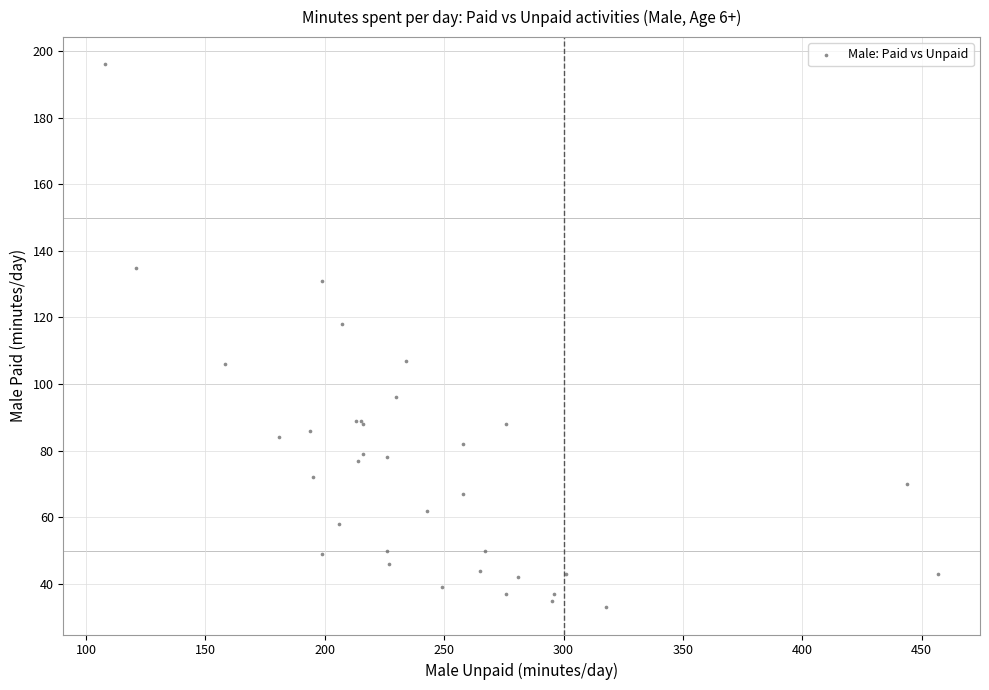

What Y value in the scatter plot is closest to 114?

118